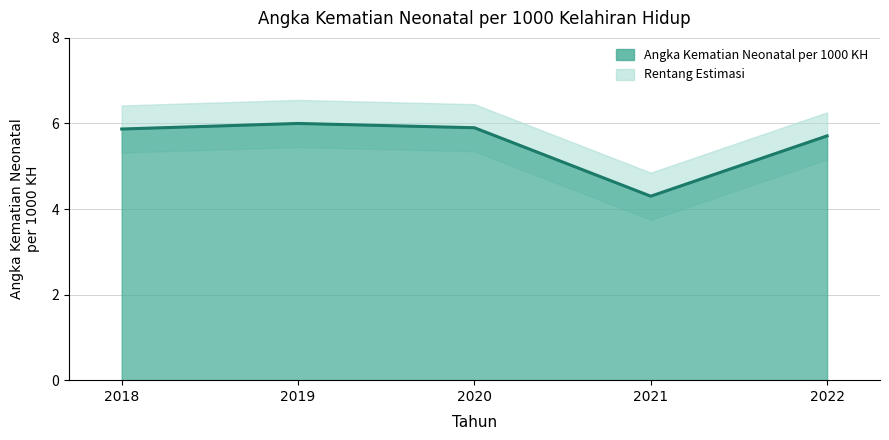

List the labels in order of value, smallest first.

2021, 2022, 2018, 2020, 2019